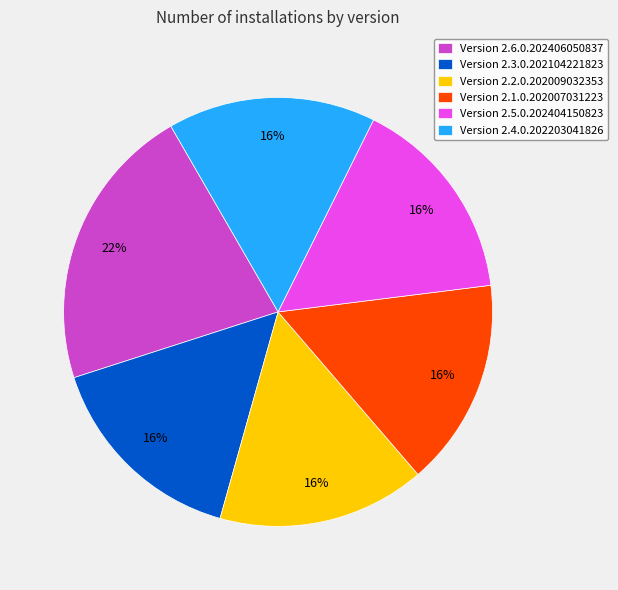

To the nearest percent, what is the average slice percentage?

17%